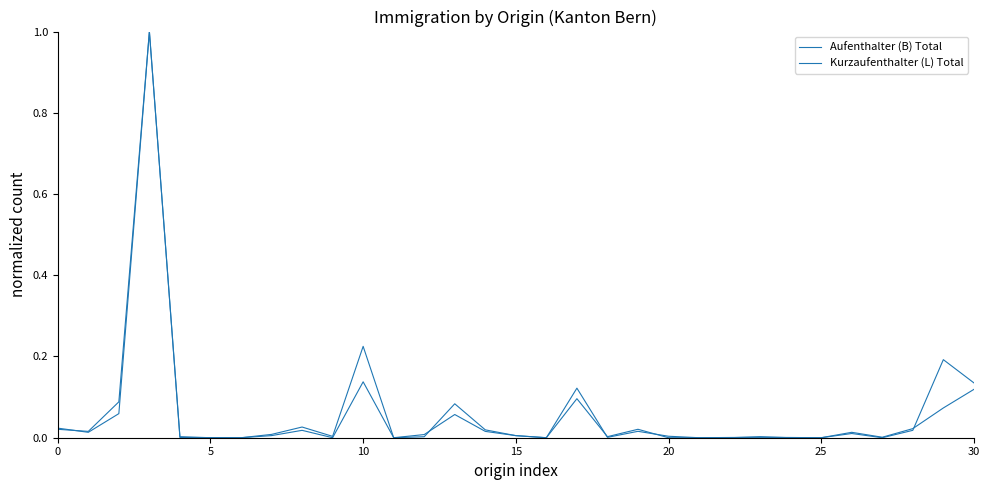

Does the chart display data point markers on the line(s)?

No